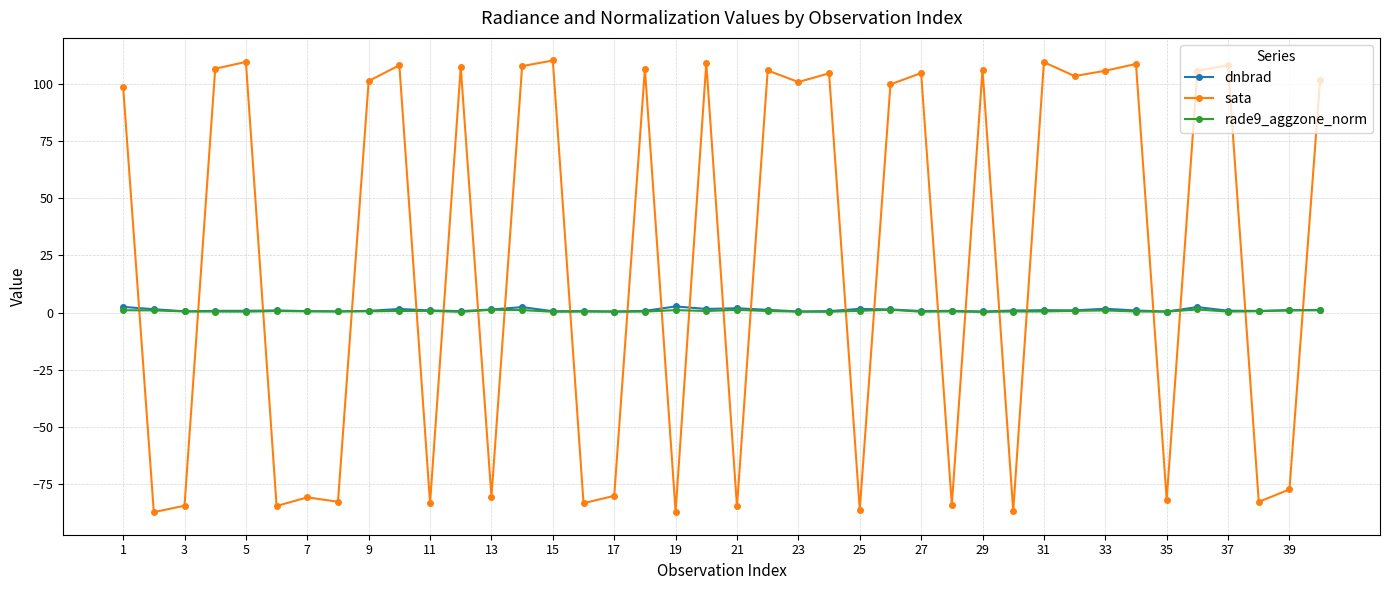

How many positive values does the sata series have?

23